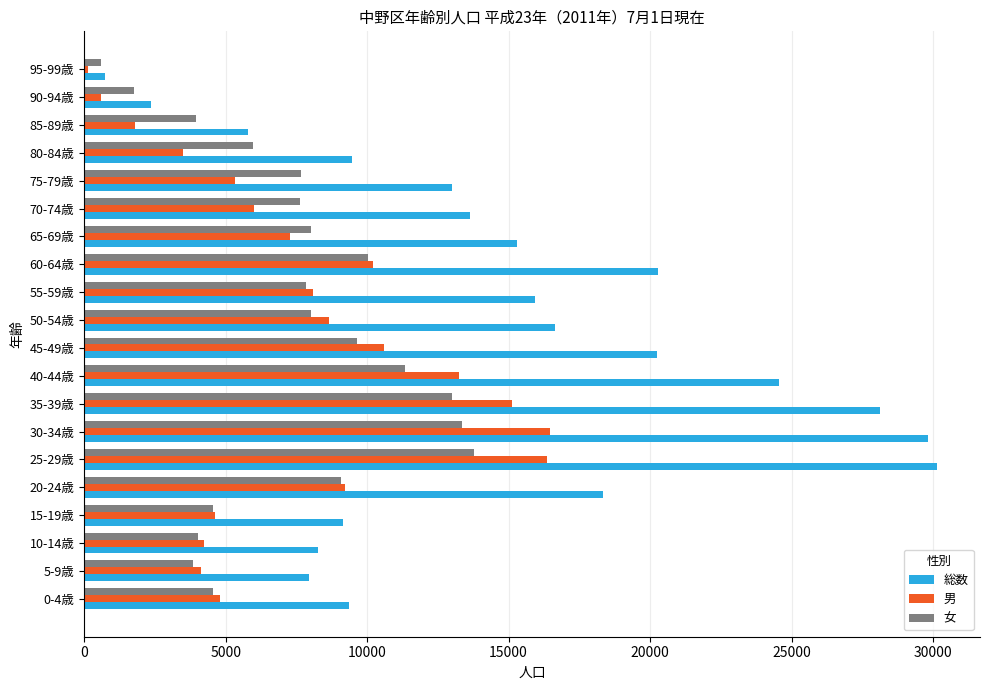

What is the greatest value displayed?

30153